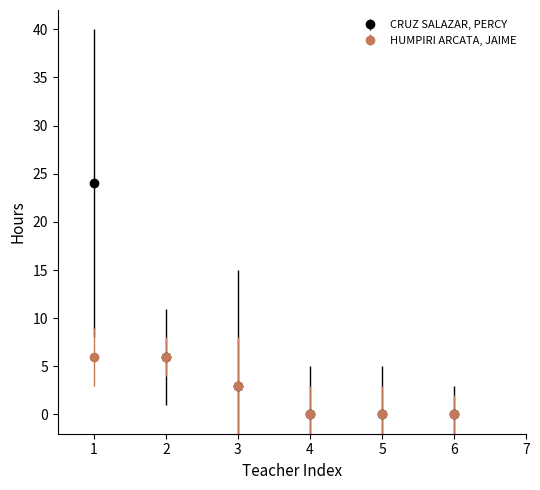

Which series changed the most between 1 and 3?

CRUZ SALAZAR, PERCY